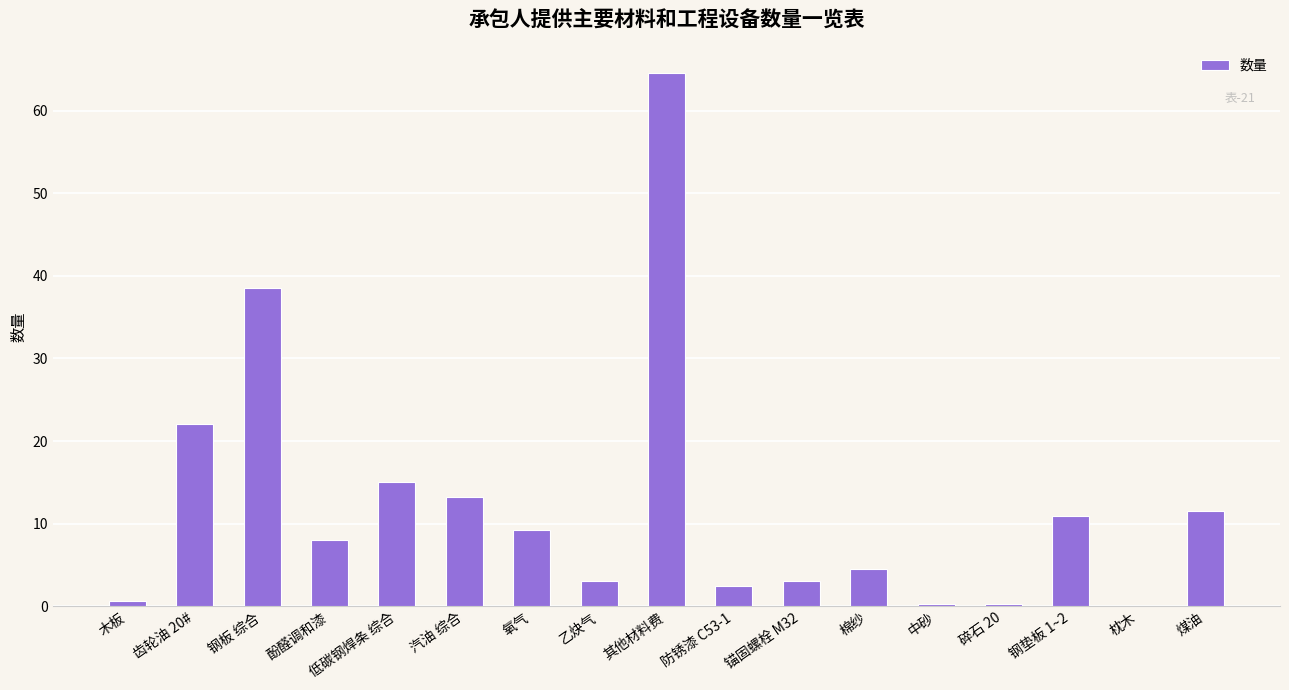

Which has a higher value, 木板 or 乙炔气?

乙炔气